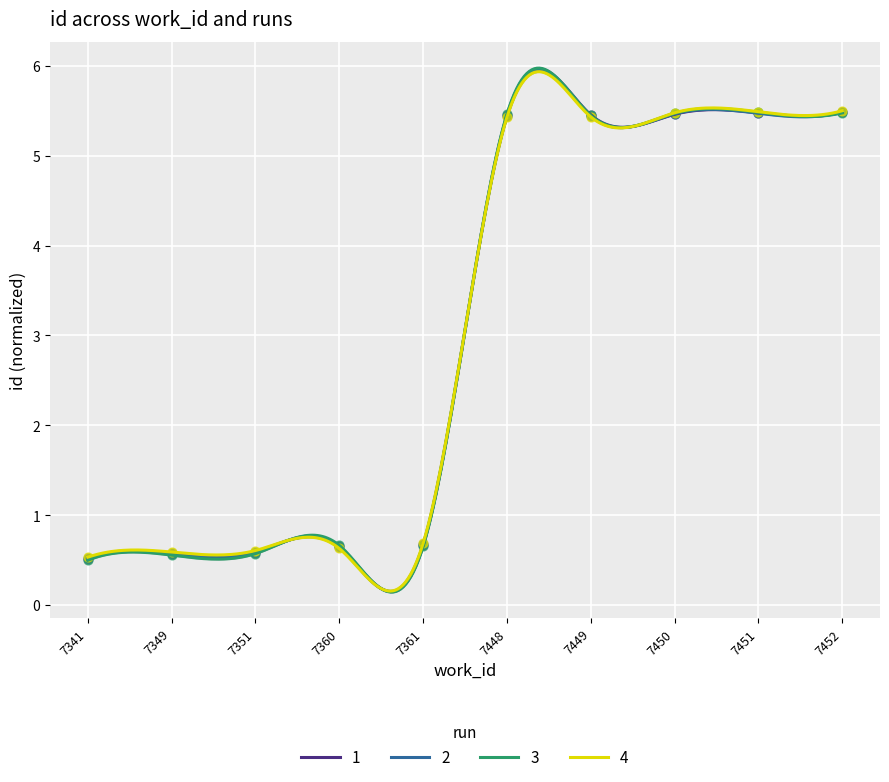

Which series has the largest Y range (max minus min)?

3